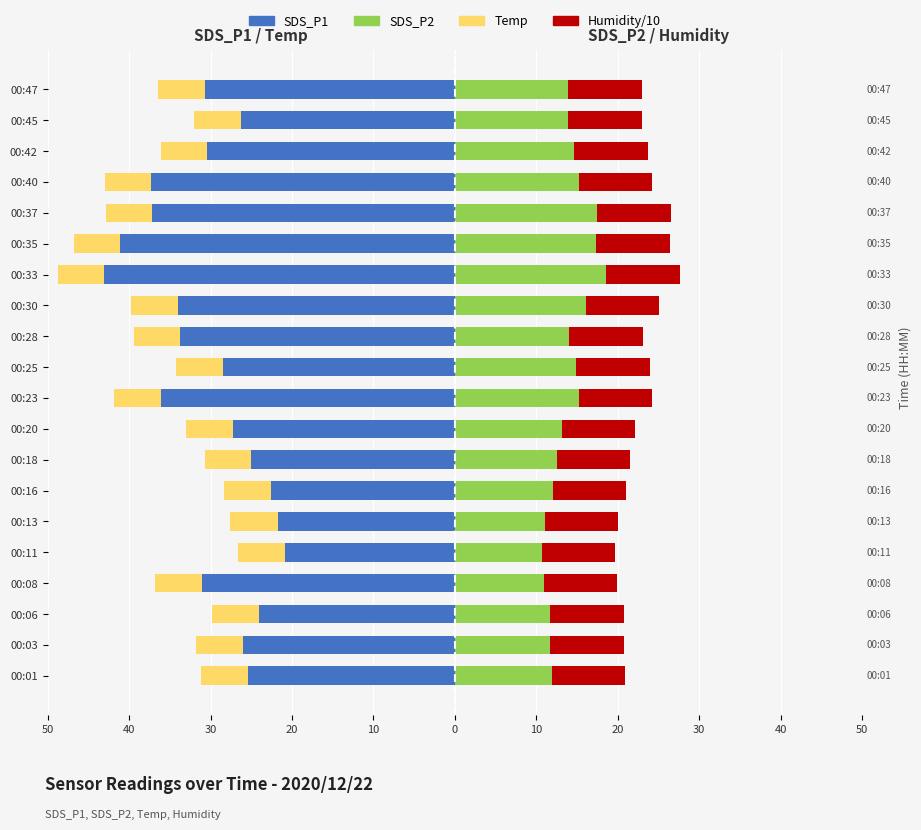

What is the value of the Temp bar at the 14th from the left?

-5.7